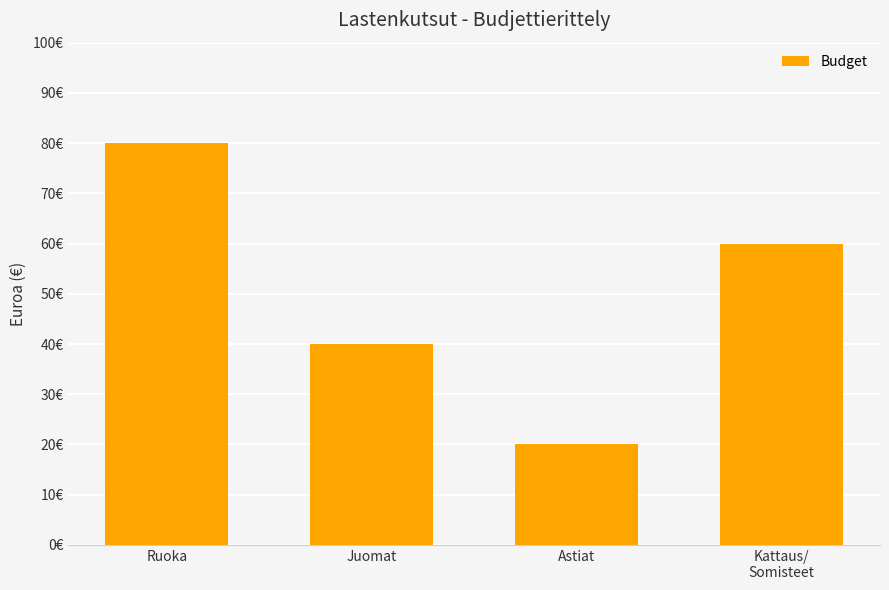

Are the bars horizontal?

No